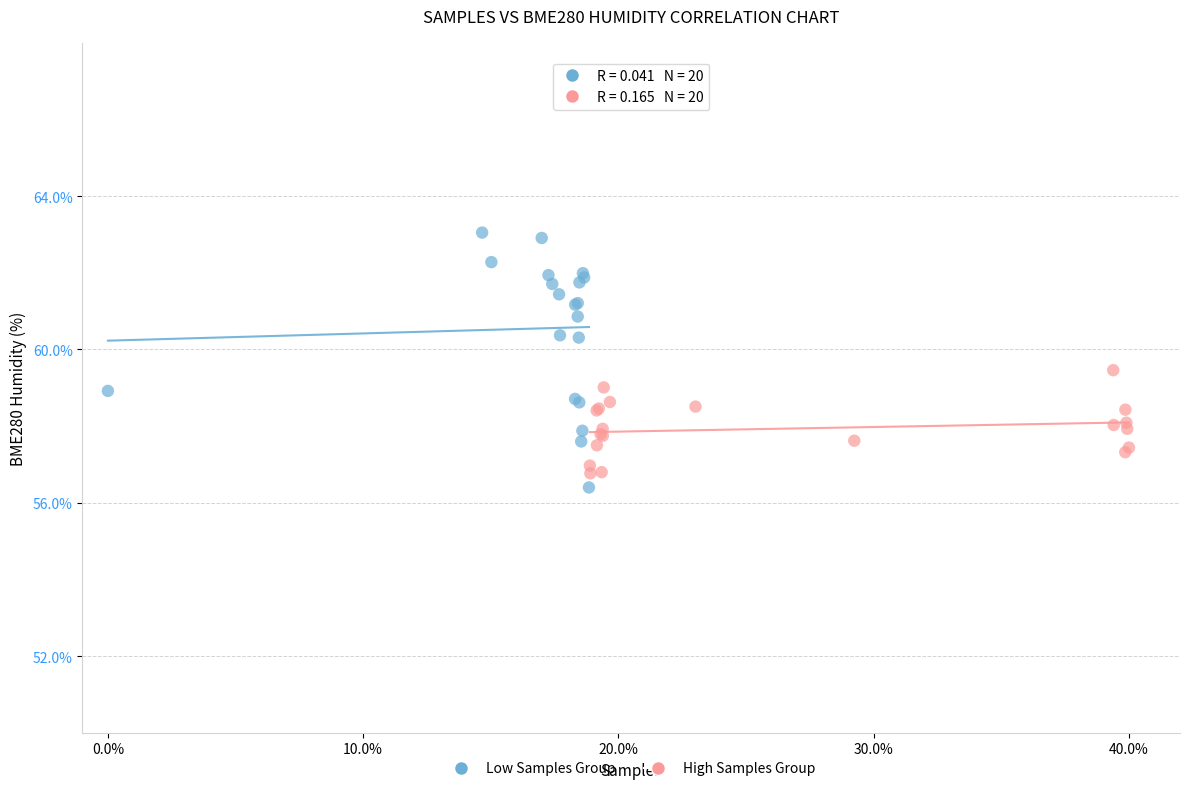

Which series has the largest Y range (max minus min)?

Low Samples Group